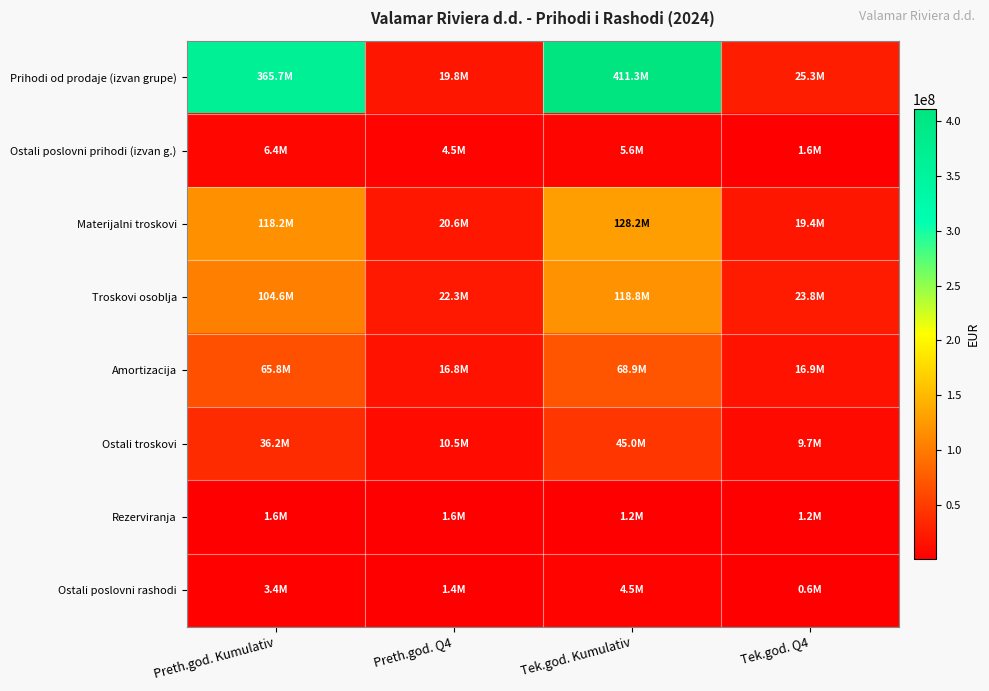

What is the greatest value displayed?

411321821